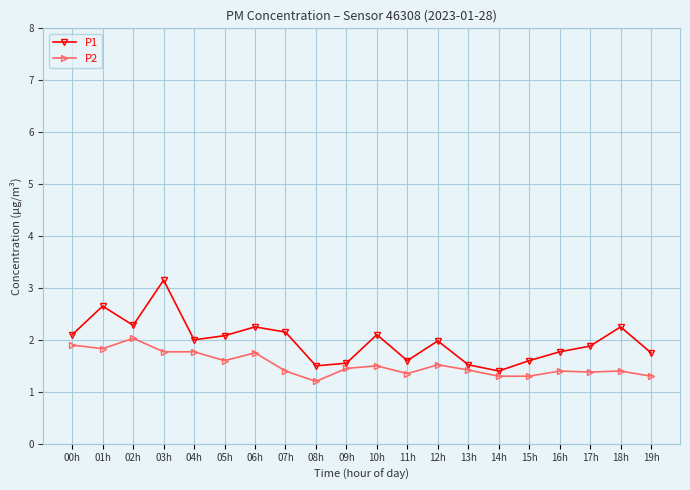

True or false: P1 has a value of 3.1 at 03h.

True